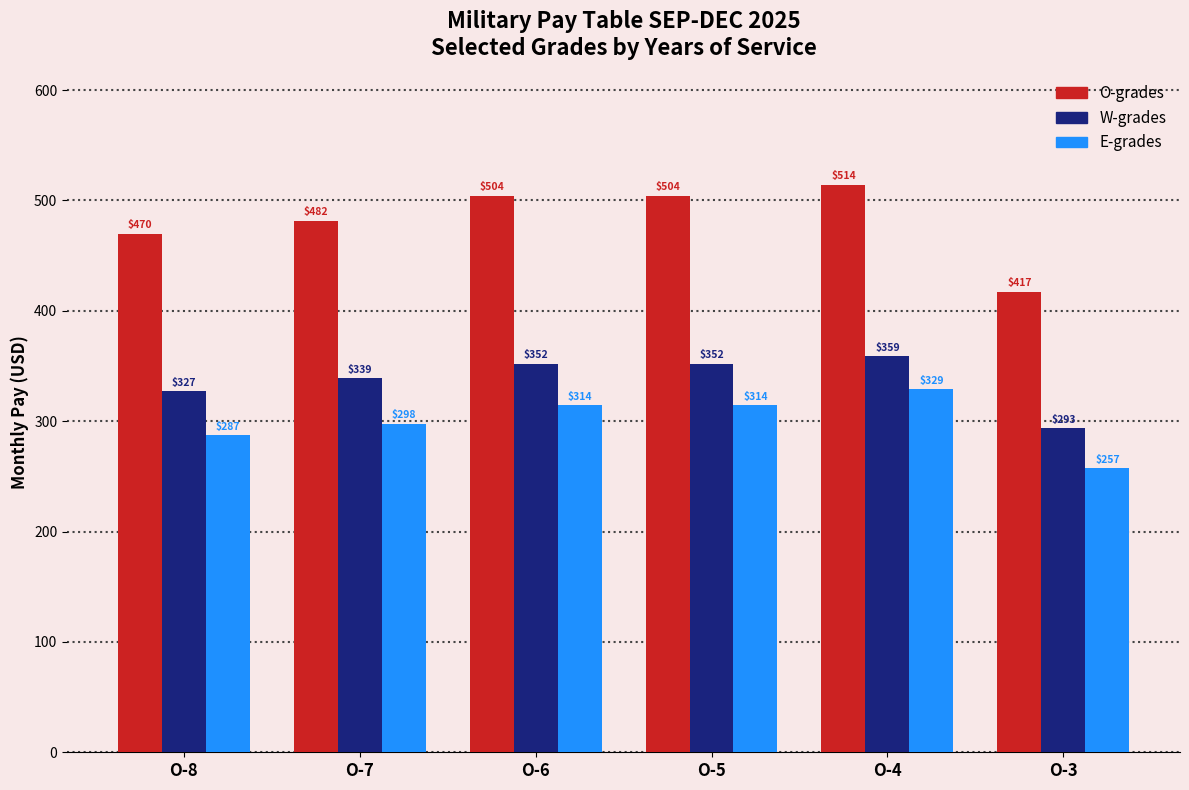

Where is O-grades nearest to the value 465?

O-8